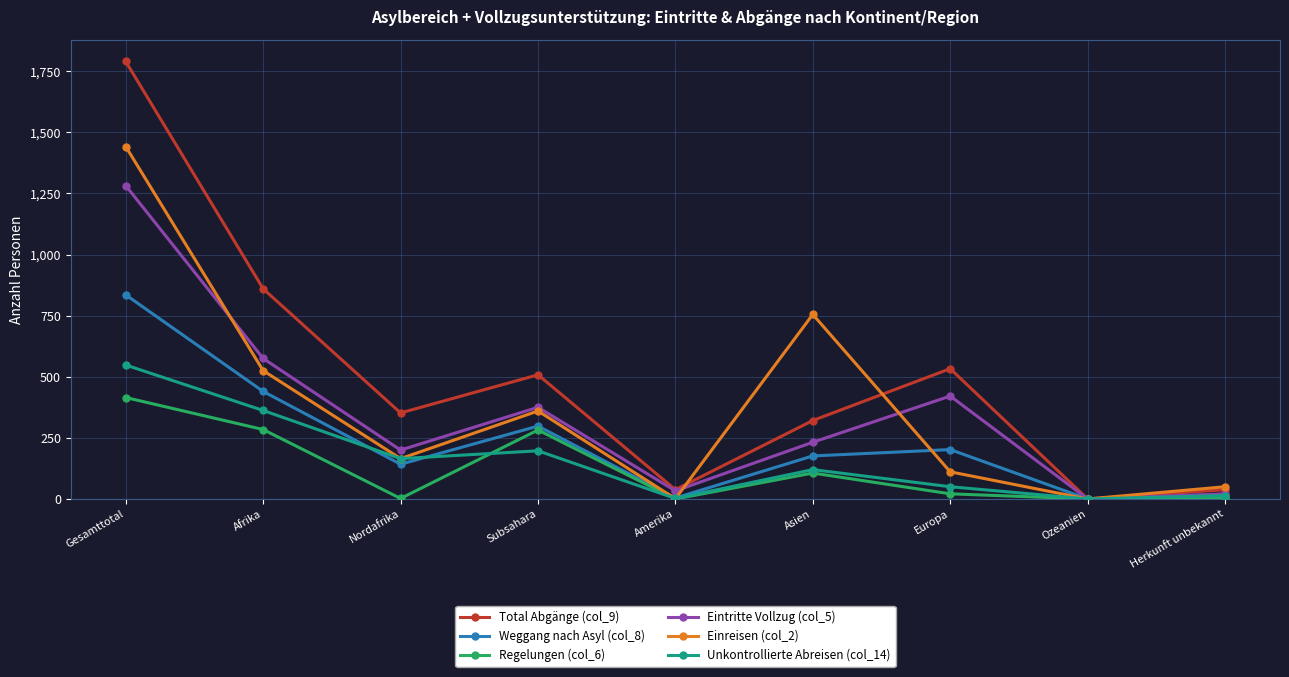

How many lines are shown in the chart?

6